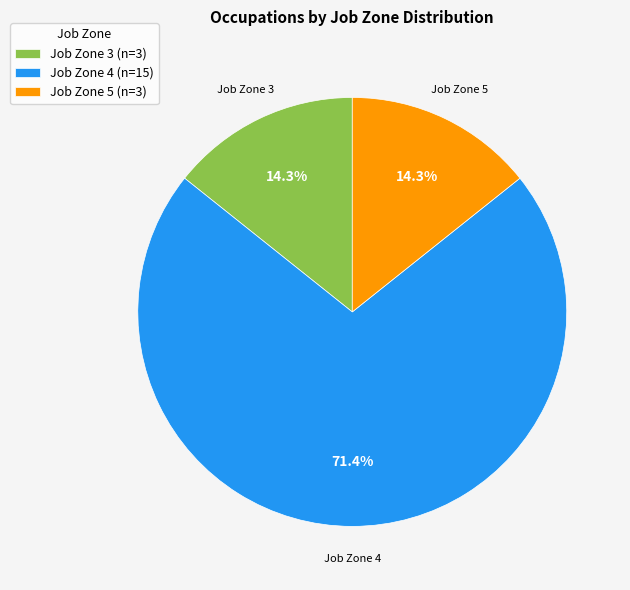

Is there any slice that represents more than half of the pie?

Yes